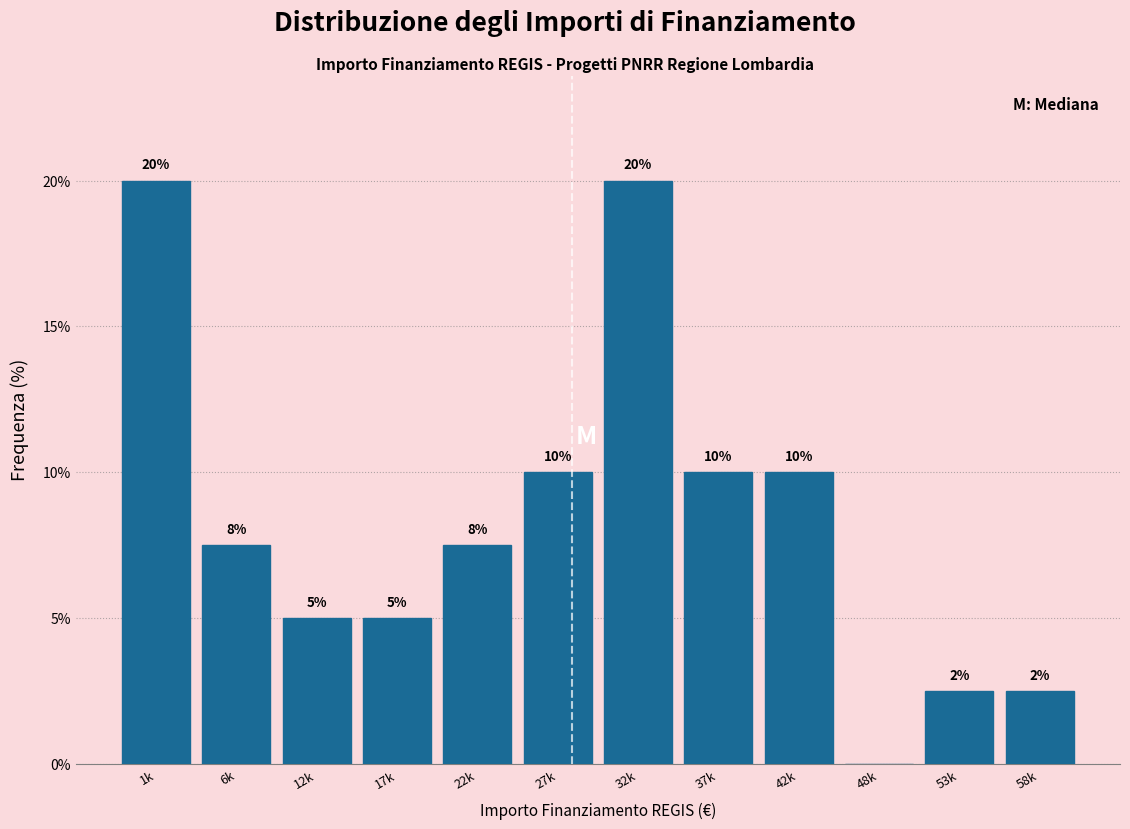

What is the sum of all values?

100.0